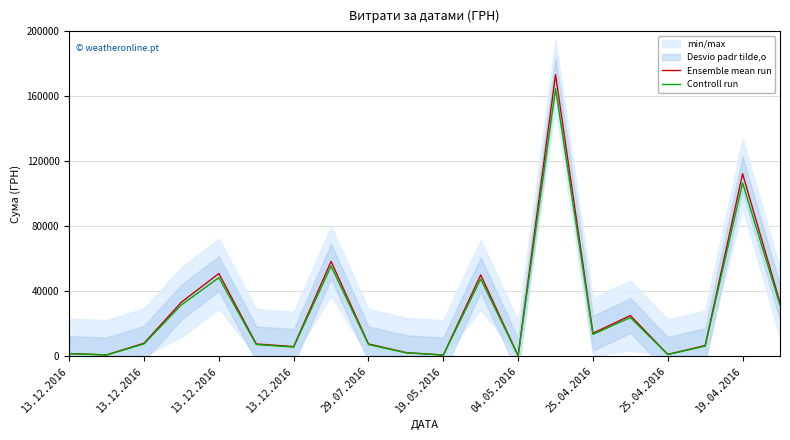

Where is the first local minimum for Controll run?

13.12.2016